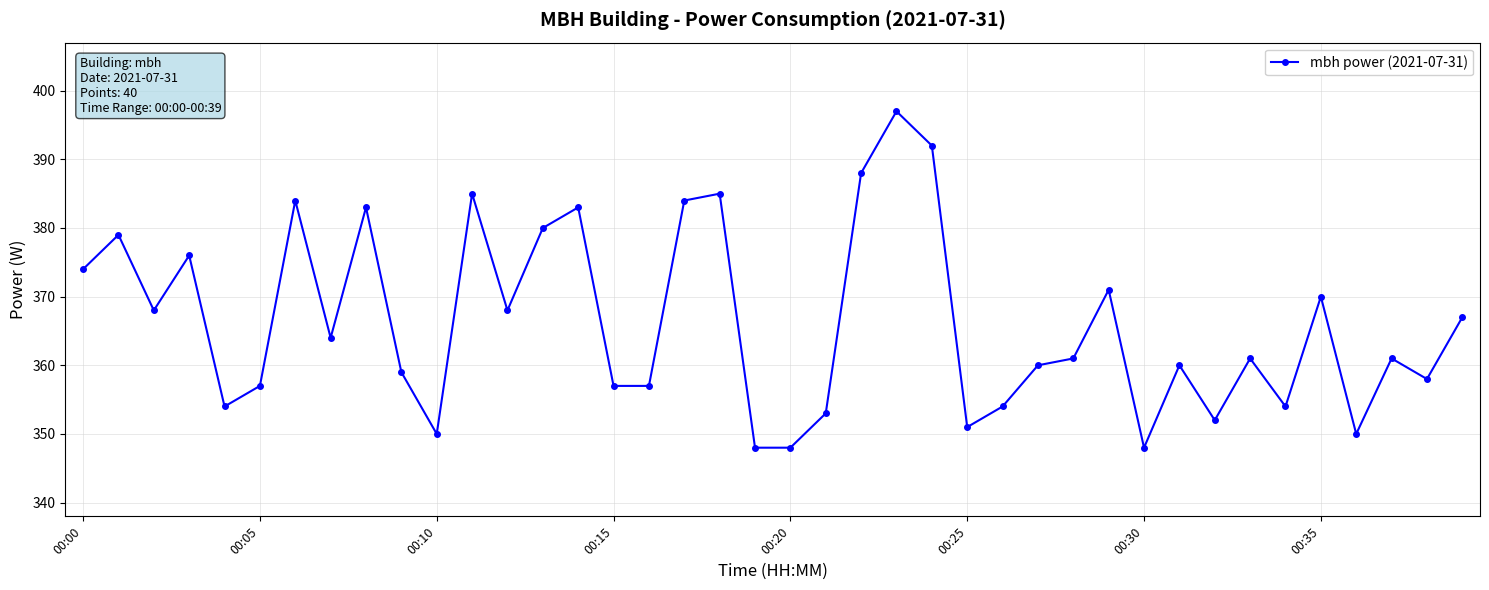

What is the minimum value shown in the chart?

348